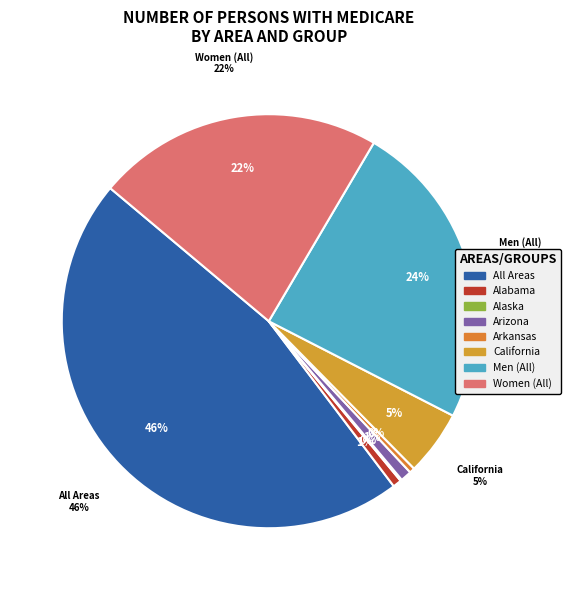

The California slice represents 5% of the pie. True or false?

True